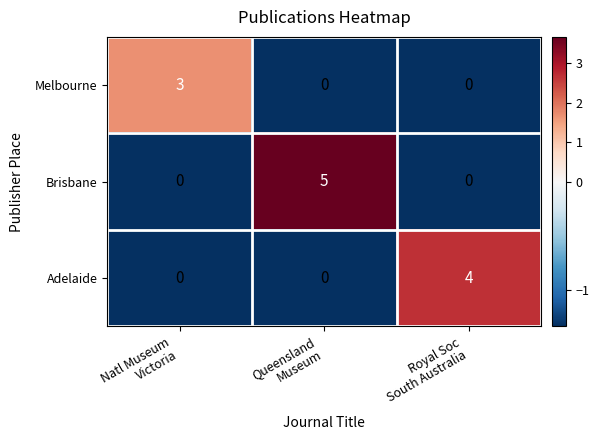

How many Melbourne values are between 0 and 3?

3